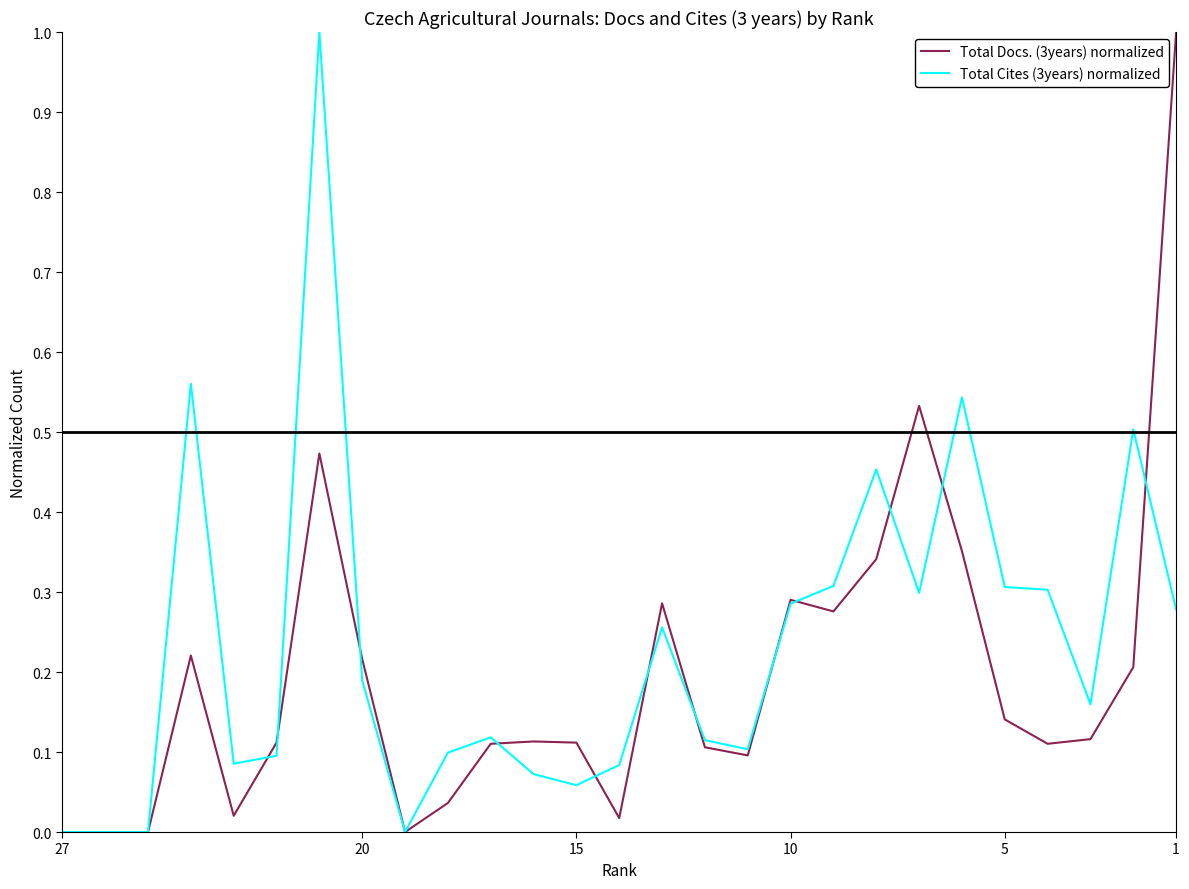

What is the value of the Total Docs. (3years) normalized point at the 7th from the left?

0.5